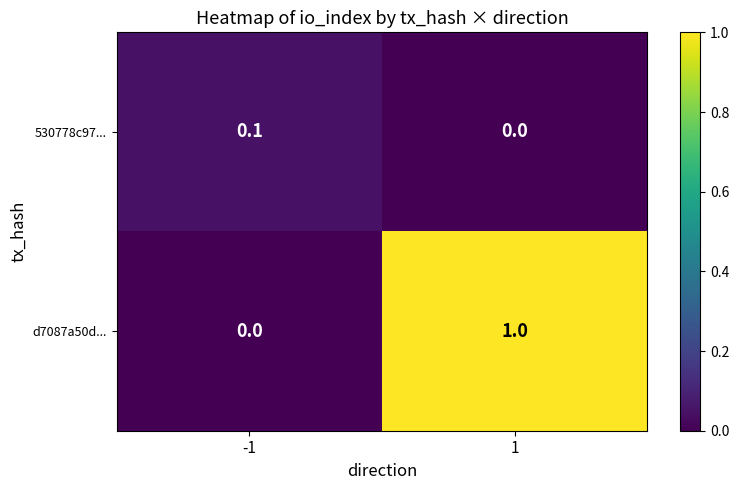

What value does the d7087a50d... series have at 1?

1.0